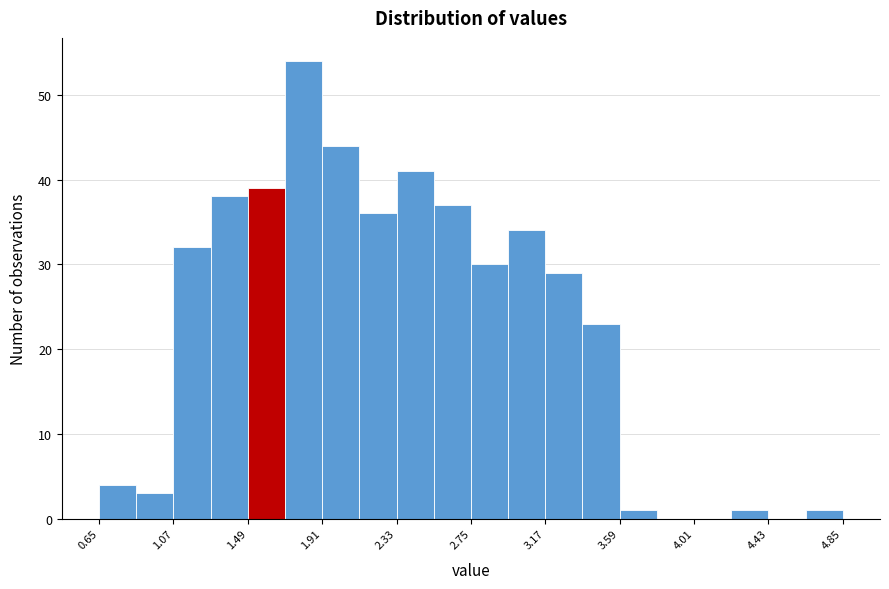

Reading left to right, list every bar in this chart as the range it spans on the x-axis followed by its height. Neither the bar edges nor the heights are printed on the chart, so give them approximately, as read against the axes.

0.65 to 0.86: 4
0.86 to 1.07: 3
1.07 to 1.28: 32
1.28 to 1.49: 38
1.49 to 1.70: 39
1.70 to 1.91: 54
1.91 to 2.12: 44
2.12 to 2.33: 36
2.33 to 2.54: 41
2.54 to 2.75: 37
2.75 to 2.96: 30
2.96 to 3.17: 34
3.17 to 3.38: 29
3.38 to 3.59: 23
3.59 to 3.80: 1
3.80 to 4.01: 0
4.01 to 4.22: 0
4.22 to 4.43: 1
4.43 to 4.64: 0
4.64 to 4.85: 1